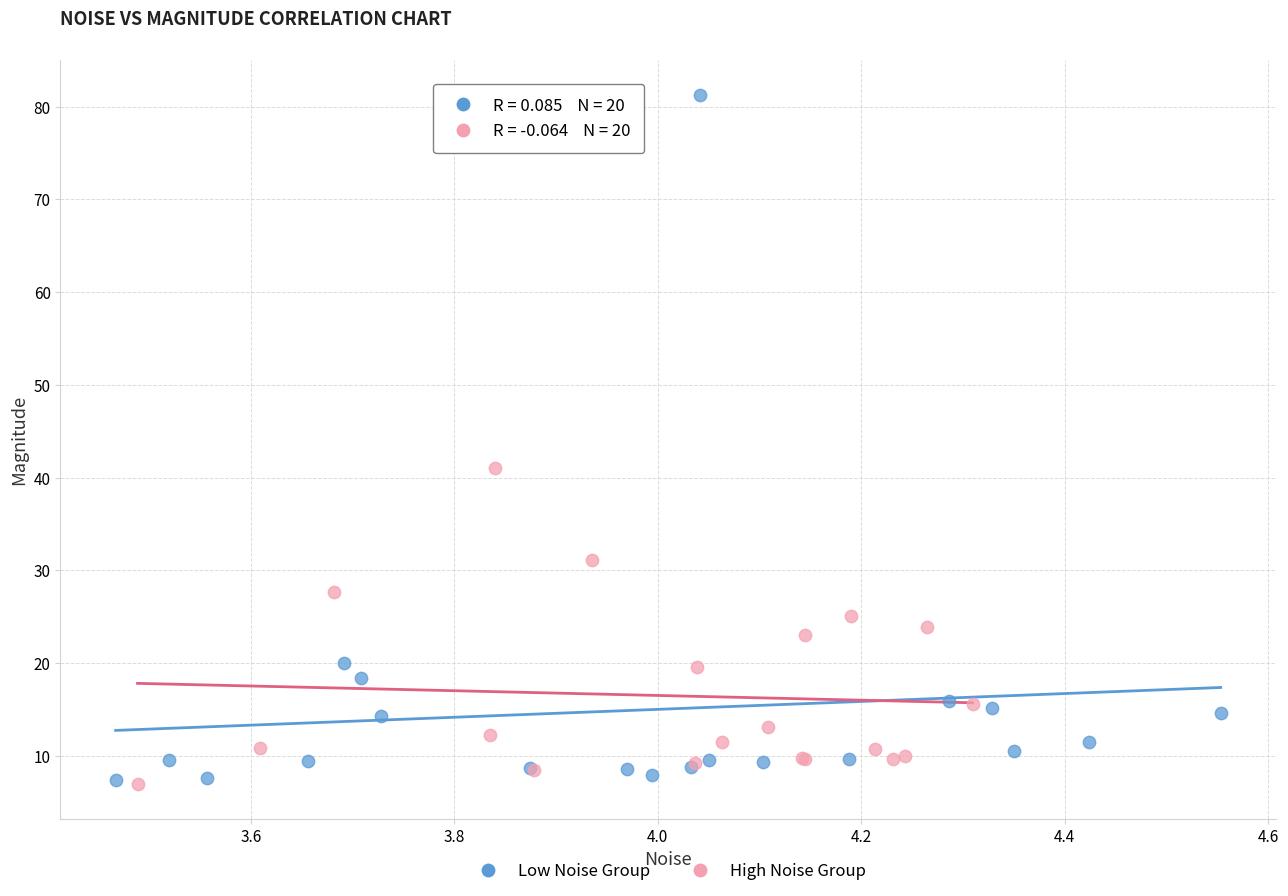

Which series contains the highest Y value?

Low Noise Group